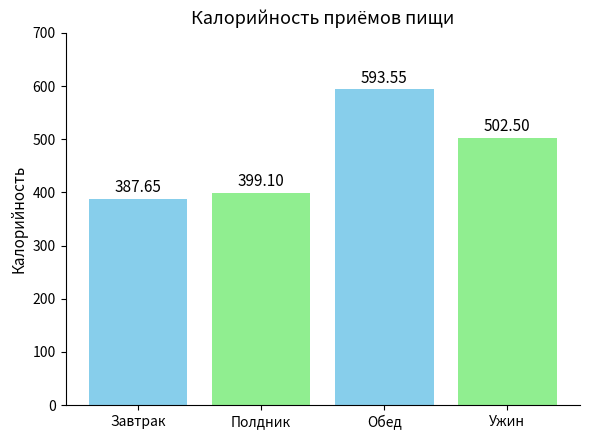

How many values are below 502?

2